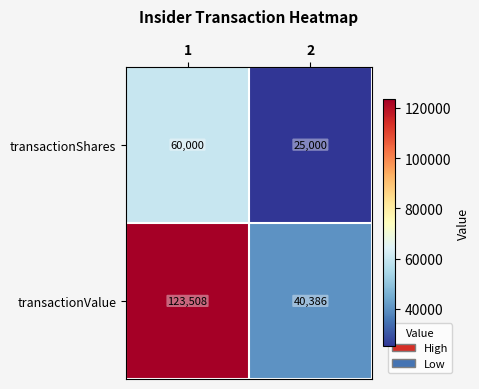

What value does the transactionShares series have at 1, to the nearest 50?

60000